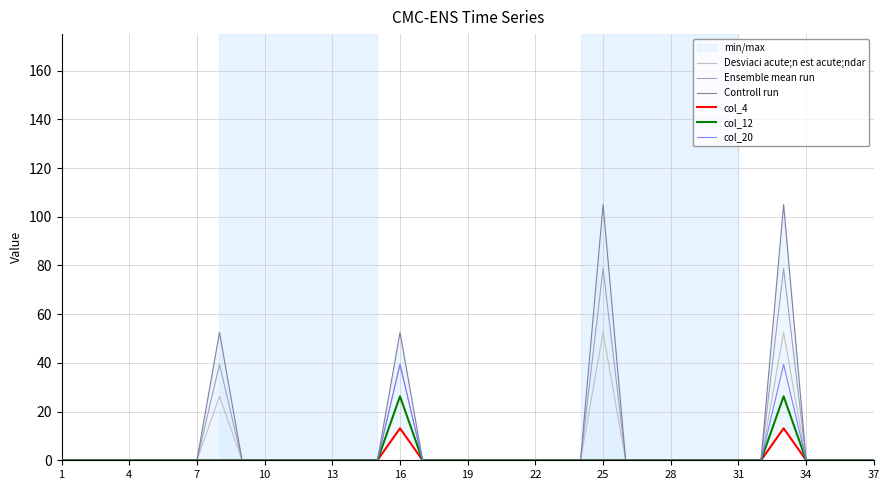

What is the difference between the maximum and minimum values in the Ensemble mean run series?

78.8